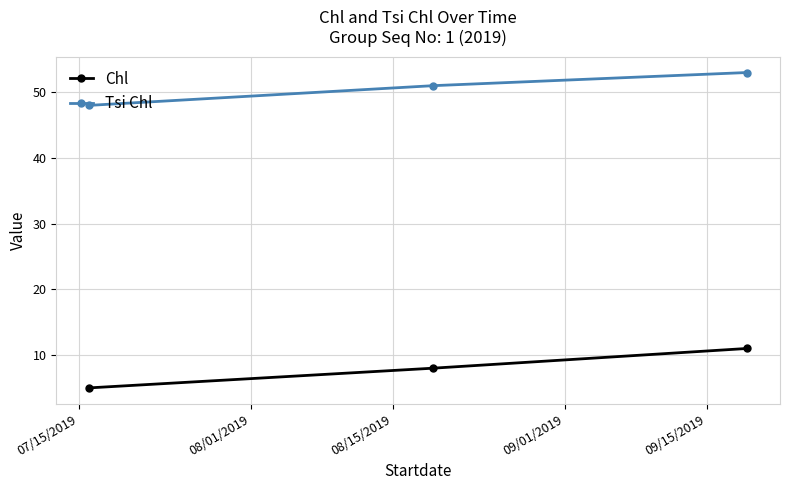

Is this an area chart (filled region under the line)?

No